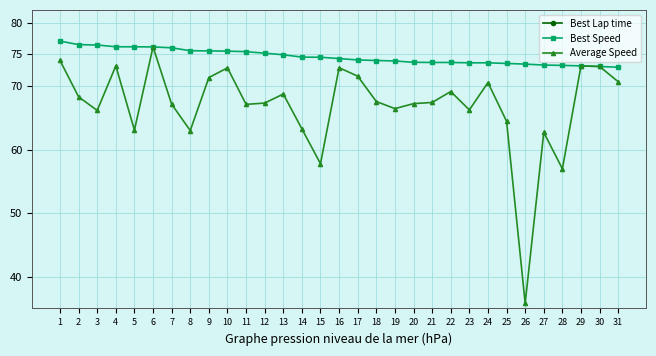

At how many categories does at least one series exceed 97?

31